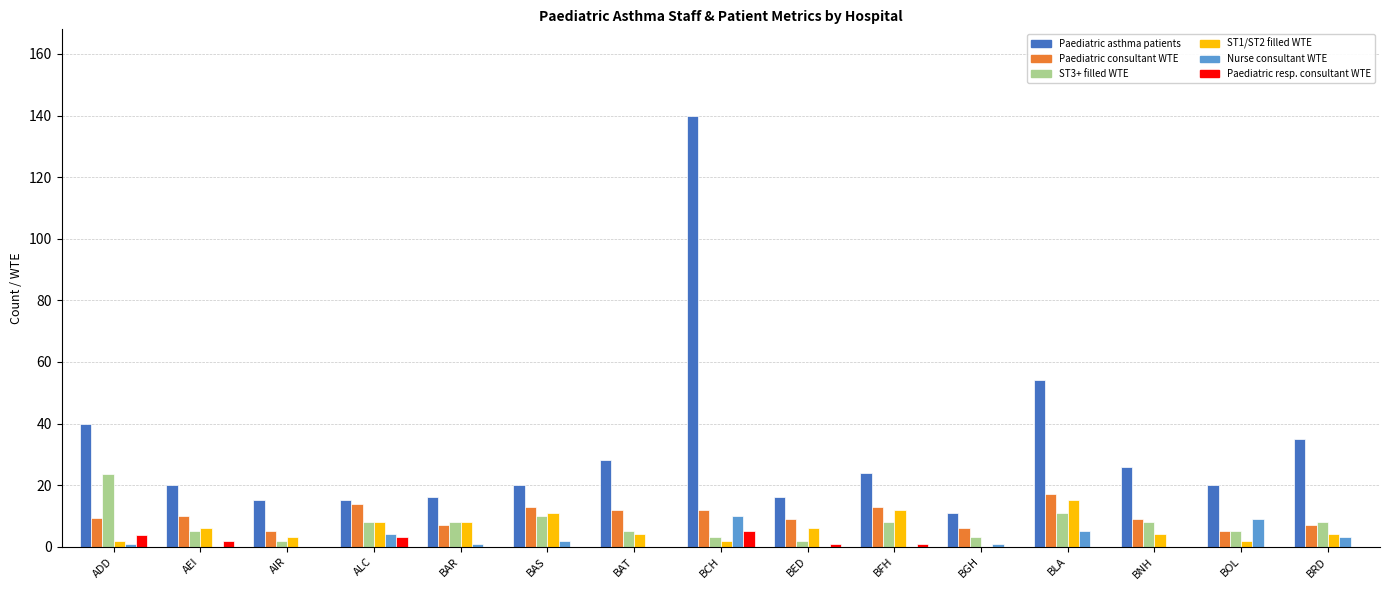

At which category is the sum across all series the highest?

BCH